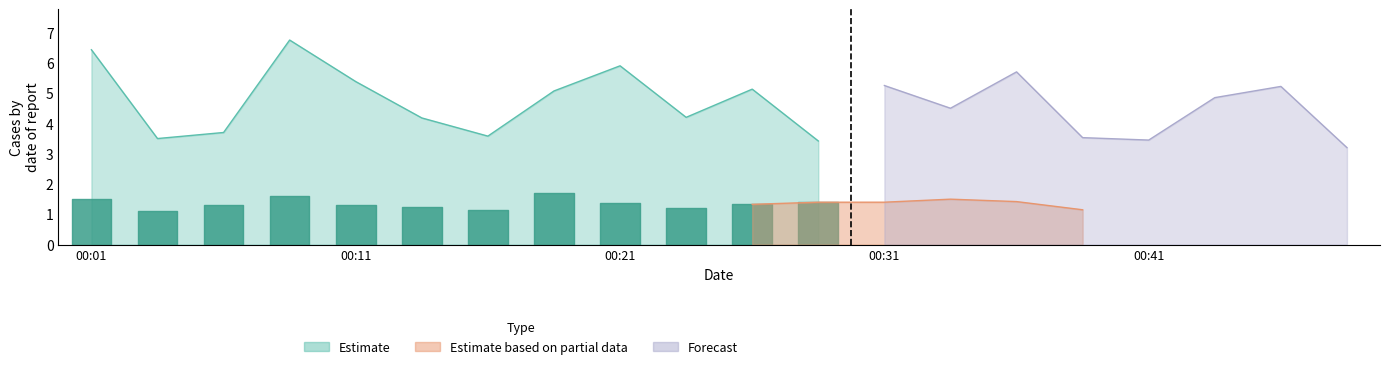

Rank the series by their average value, from highest to lowest.

Estimate, Forecast, Estimate based on partial data